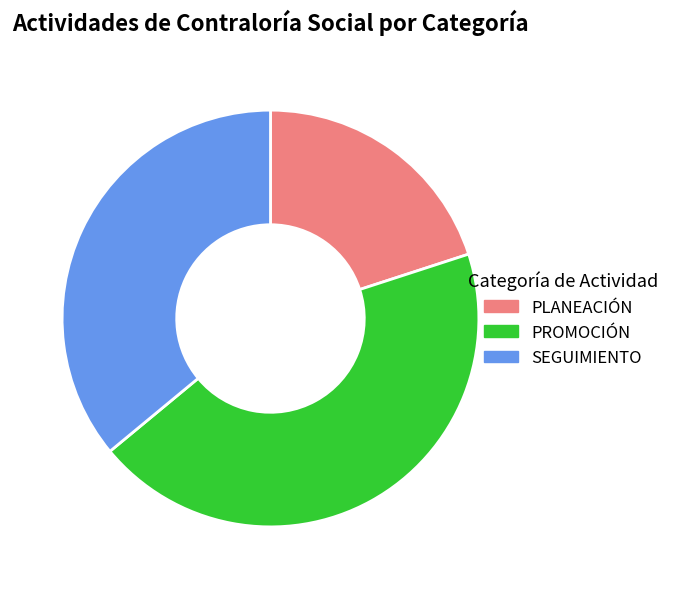

Do PLANEACIÓN and SEGUIMIENTO together represent more than half of the pie?

Yes